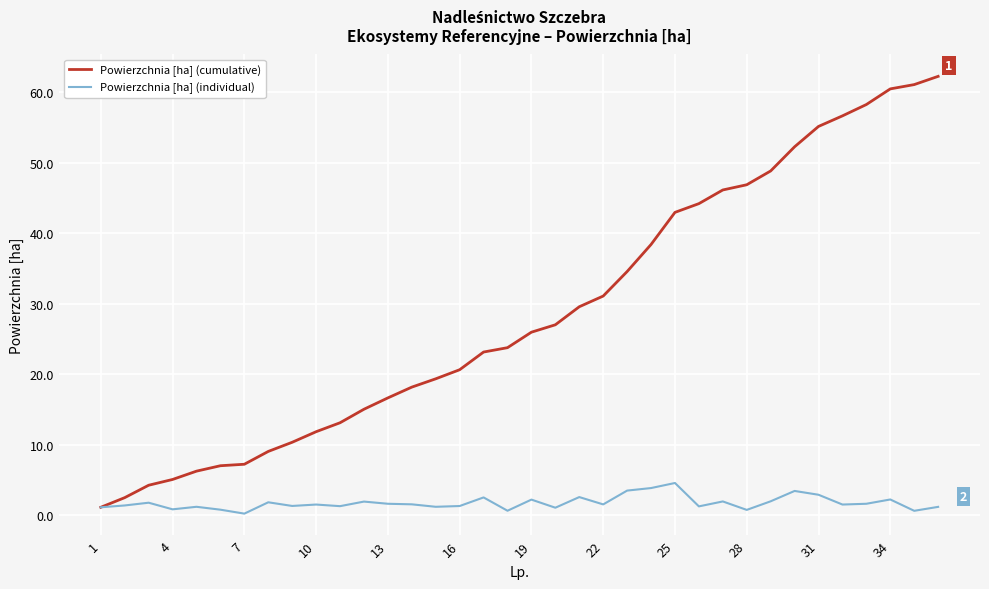

Which series has the largest total across all categories?

Powierzchnia [ha] (cumulative)